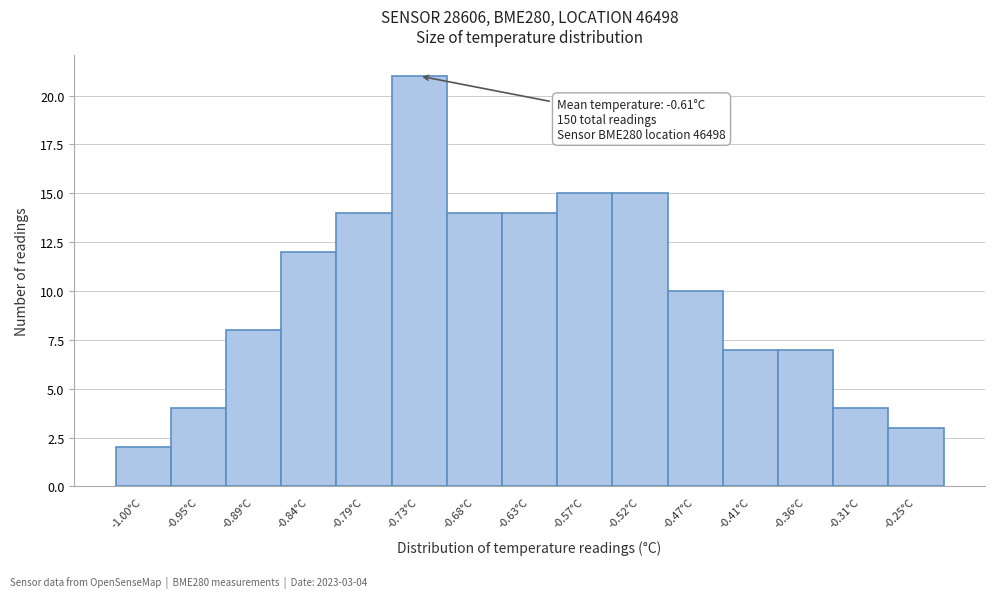

Reading right to left, extract all data points from this chart.

-0.25°C=3	-0.31°C=4	-0.36°C=7	-0.41°C=7	-0.47°C=10	-0.52°C=15	-0.57°C=15	-0.63°C=14	-0.68°C=14	-0.73°C=21	-0.79°C=14	-0.84°C=12	-0.89°C=8	-0.95°C=4	-1.00°C=2